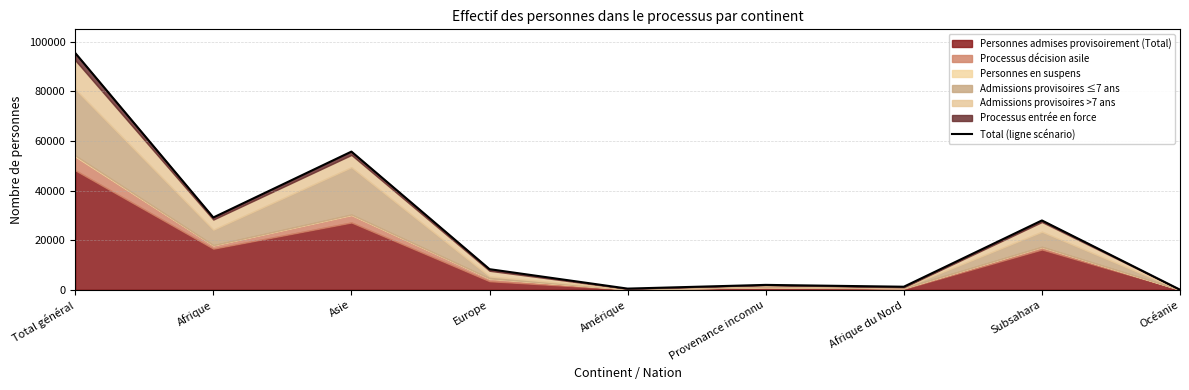

Is it true that the value at Total général is 95533?

True